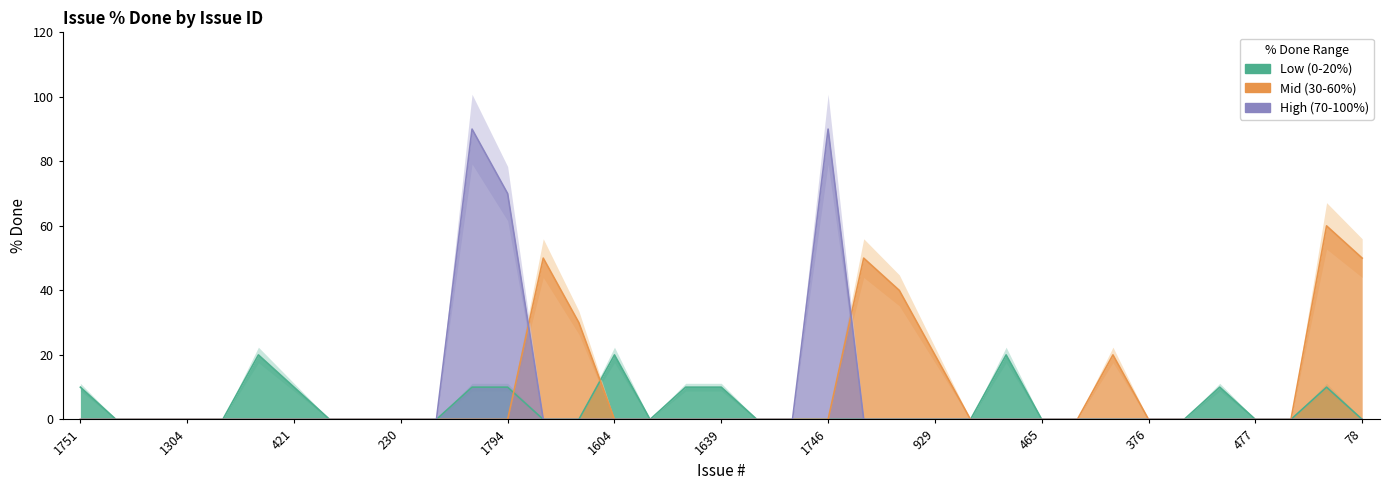

How many lines are shown in the chart?

3